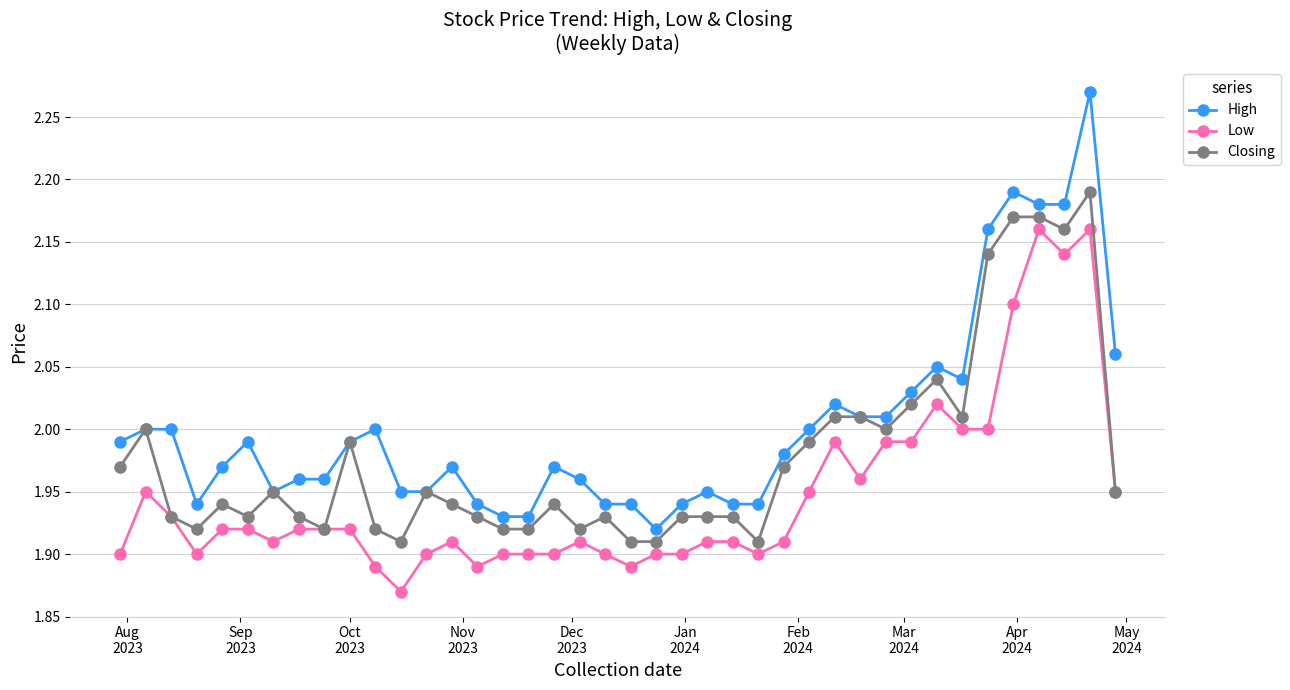

Rank the series by their average value, from lowest to highest.

Low, Closing, High